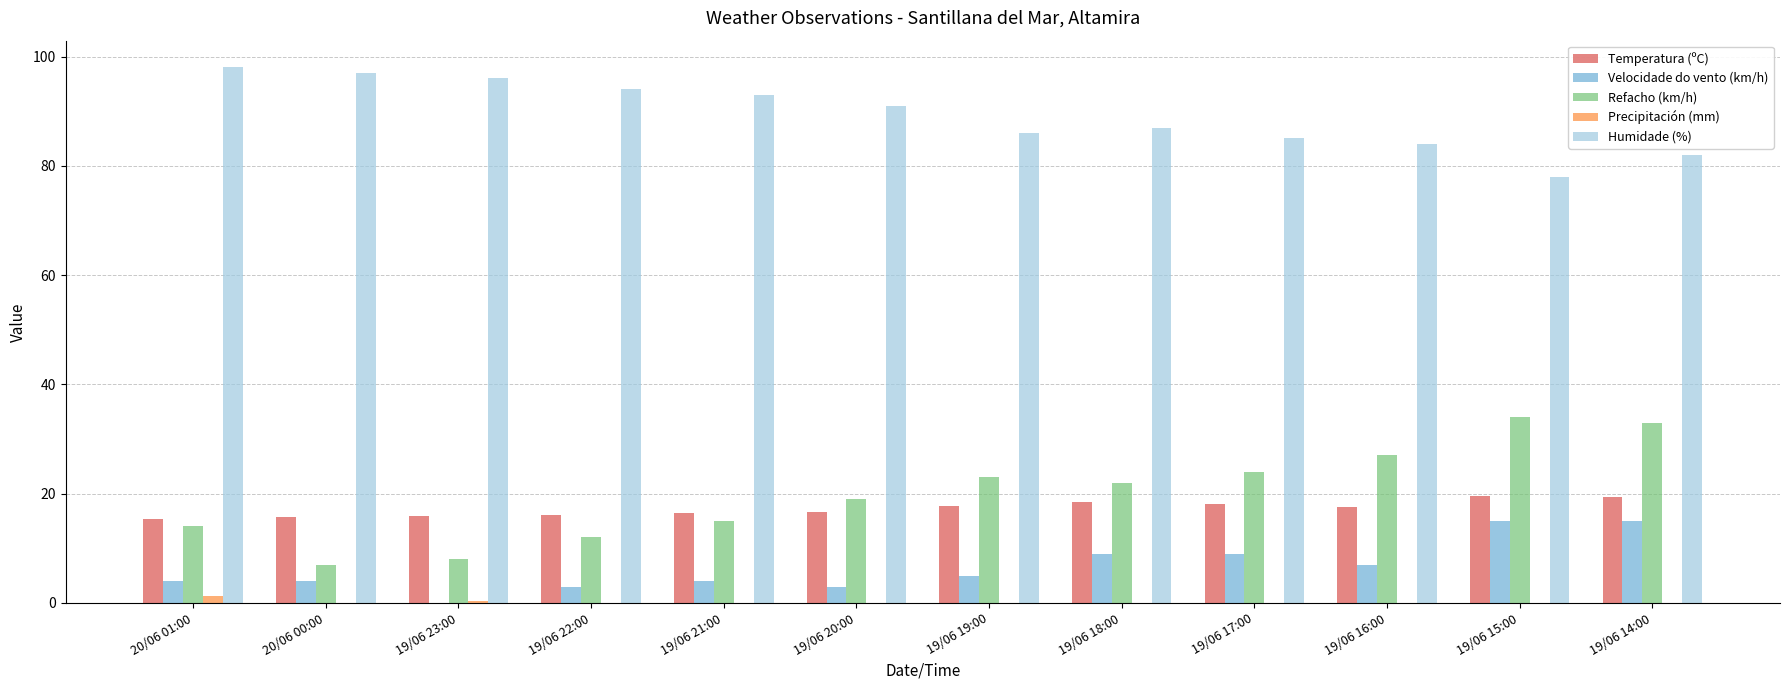

What are all the series names shown in the legend?

Temperatura (ºC), Velocidade do vento (km/h), Refacho (km/h), Precipitación (mm), Humidade (%)